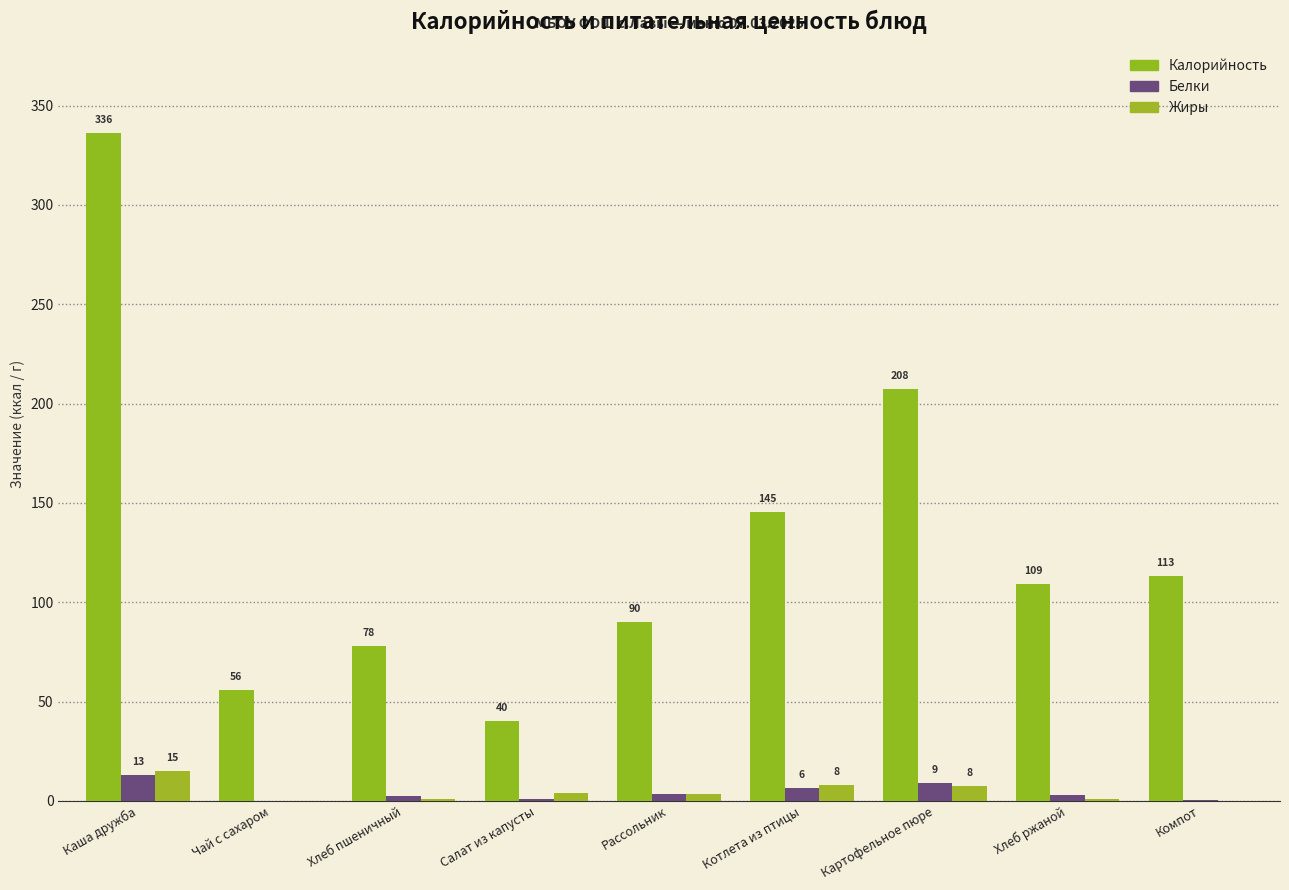

How many categories are shown in the chart?

9